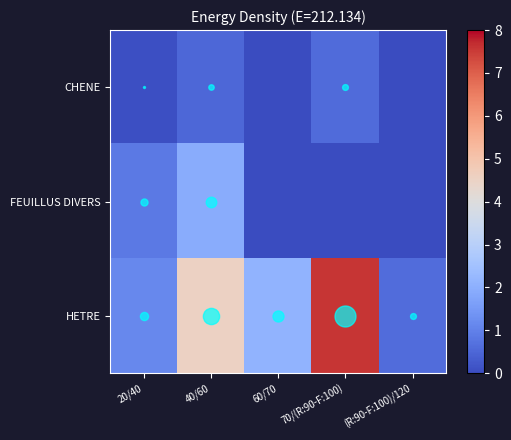

Reading left to right, transcribe all the data shown in this chart.

CHENE: 20/40=0.1	40/60=0.5	60/70=0.0	70/(R:90-F:100)=0.6	(R:90-F:100)/120=0.0
FEUILLUS DIVERS: 20/40=0.9	40/60=1.9	60/70=0.0	70/(R:90-F:100)=0.0	(R:90-F:100)/120=0.0
HETRE: 20/40=1.1	40/60=4.6	60/70=2.1	70/(R:90-F:100)=7.6	(R:90-F:100)/120=0.6